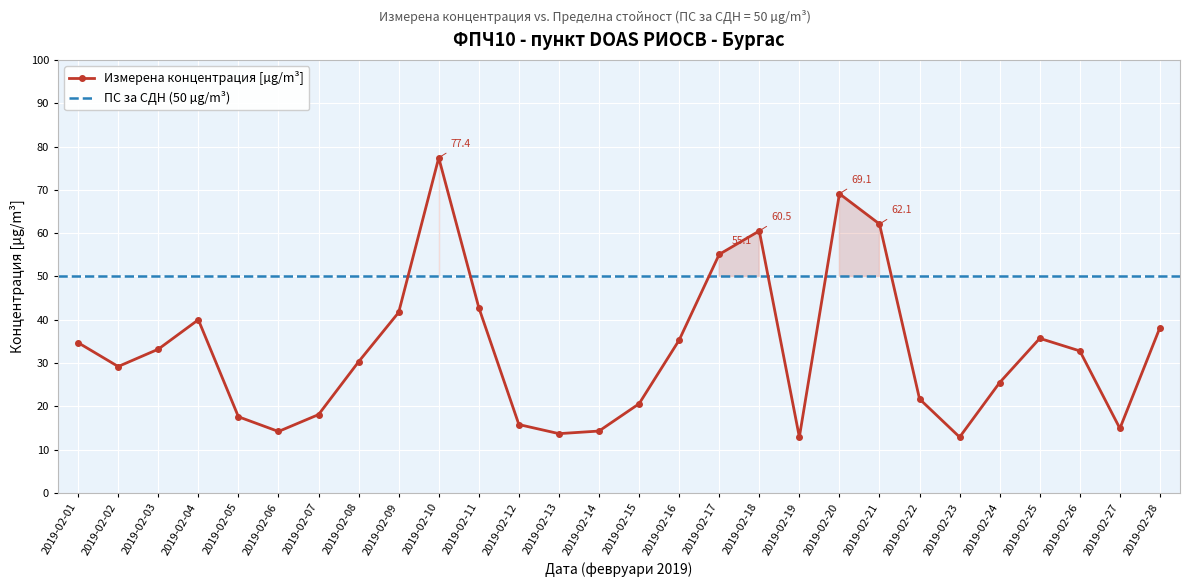

Is it true that Измерена концентрация [µg/m³] equals 15.8 at 2019-02-12?

True